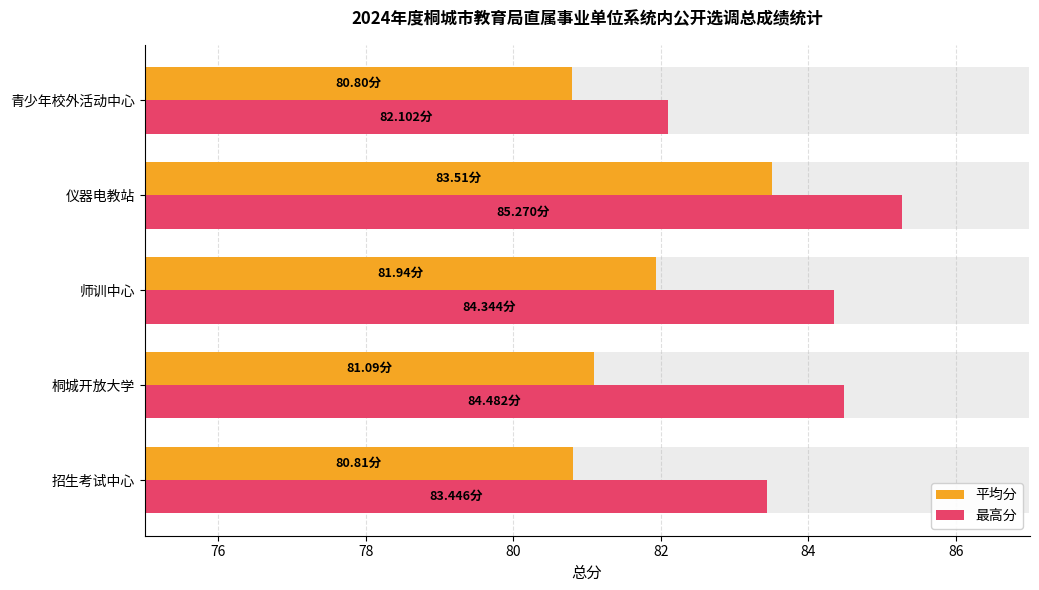

How many series are shown in this chart?

2